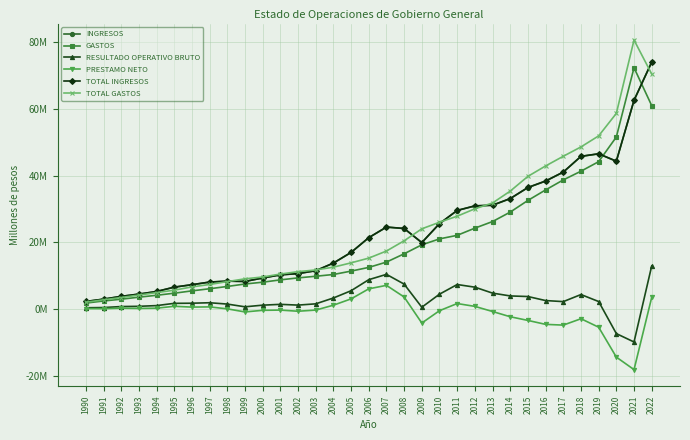

What is the minimum value for GASTOS?

1871444.0